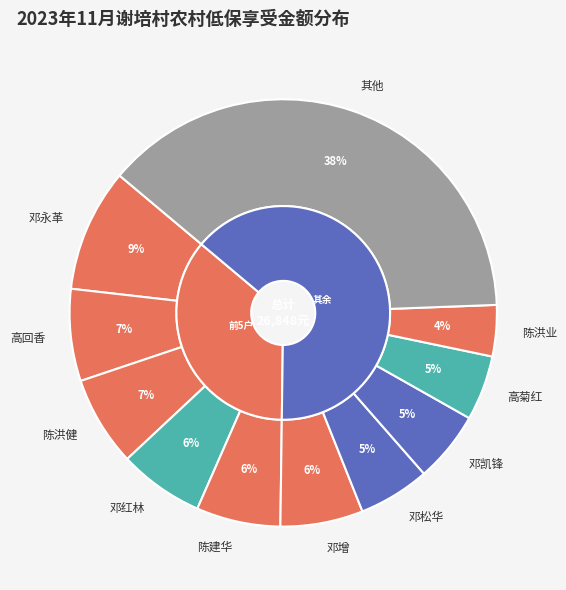

Does 邓松华 account for over 50% of the chart?

No